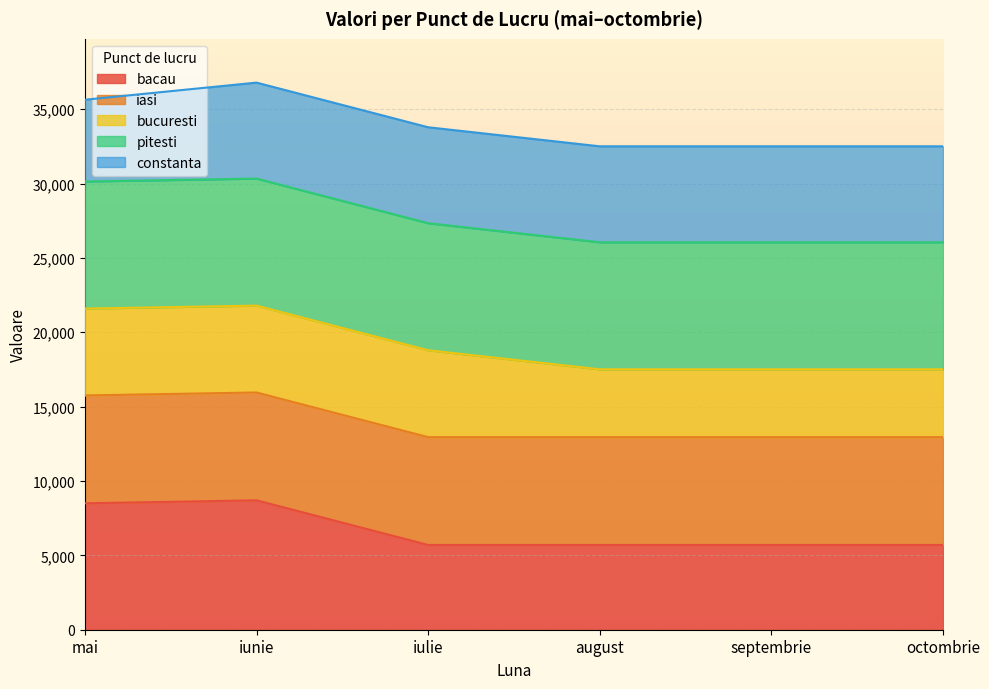

What is the label of the 5th point from the left?

septembrie